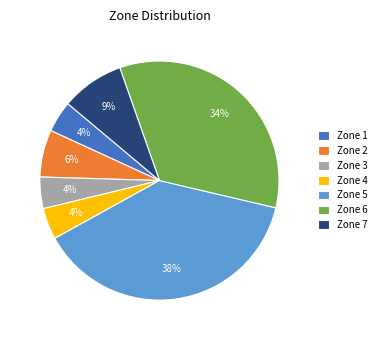

Count the number of slices in the pie.

7